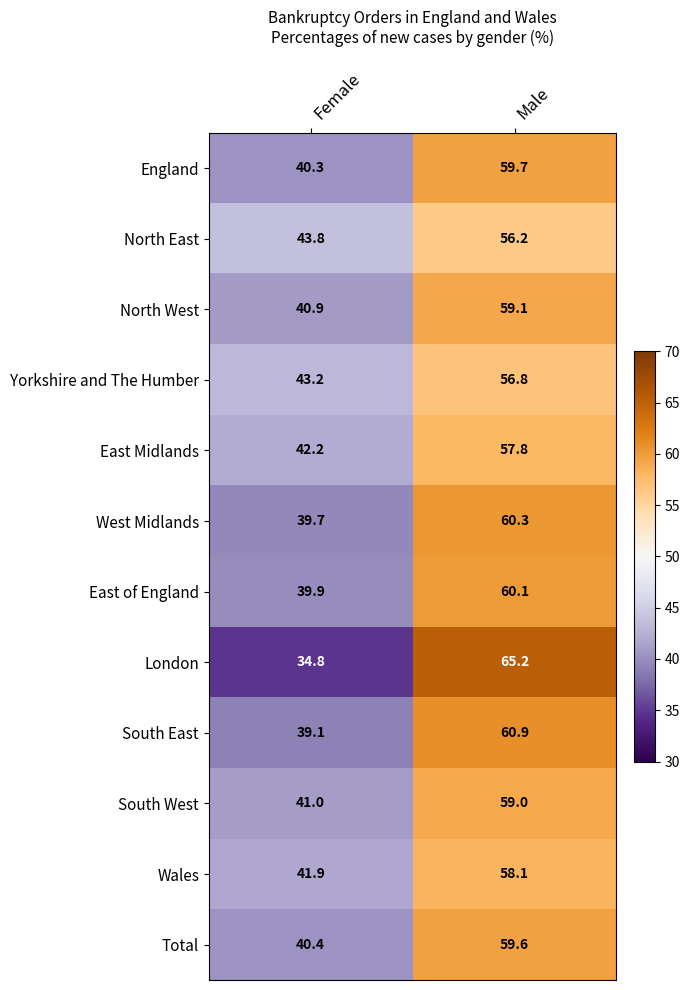

Reading left to right, extract all data points from this chart.

England: Female=40.3	Male=59.7
North East: Female=43.8	Male=56.2
North West: Female=40.9	Male=59.1
Yorkshire and The Humber: Female=43.2	Male=56.8
East Midlands: Female=42.2	Male=57.8
West Midlands: Female=39.7	Male=60.3
East of England: Female=39.9	Male=60.1
London: Female=34.8	Male=65.2
South East: Female=39.1	Male=60.9
South West: Female=41.0	Male=59.0
Wales: Female=41.9	Male=58.1
Total: Female=40.4	Male=59.6